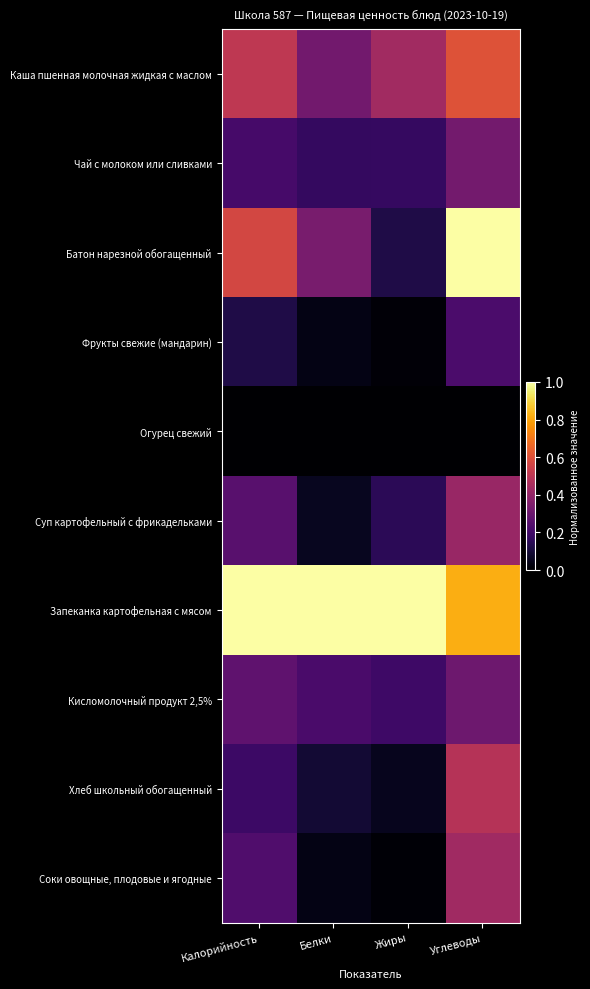

At which category is the sum across all series the highest?

Углеводы